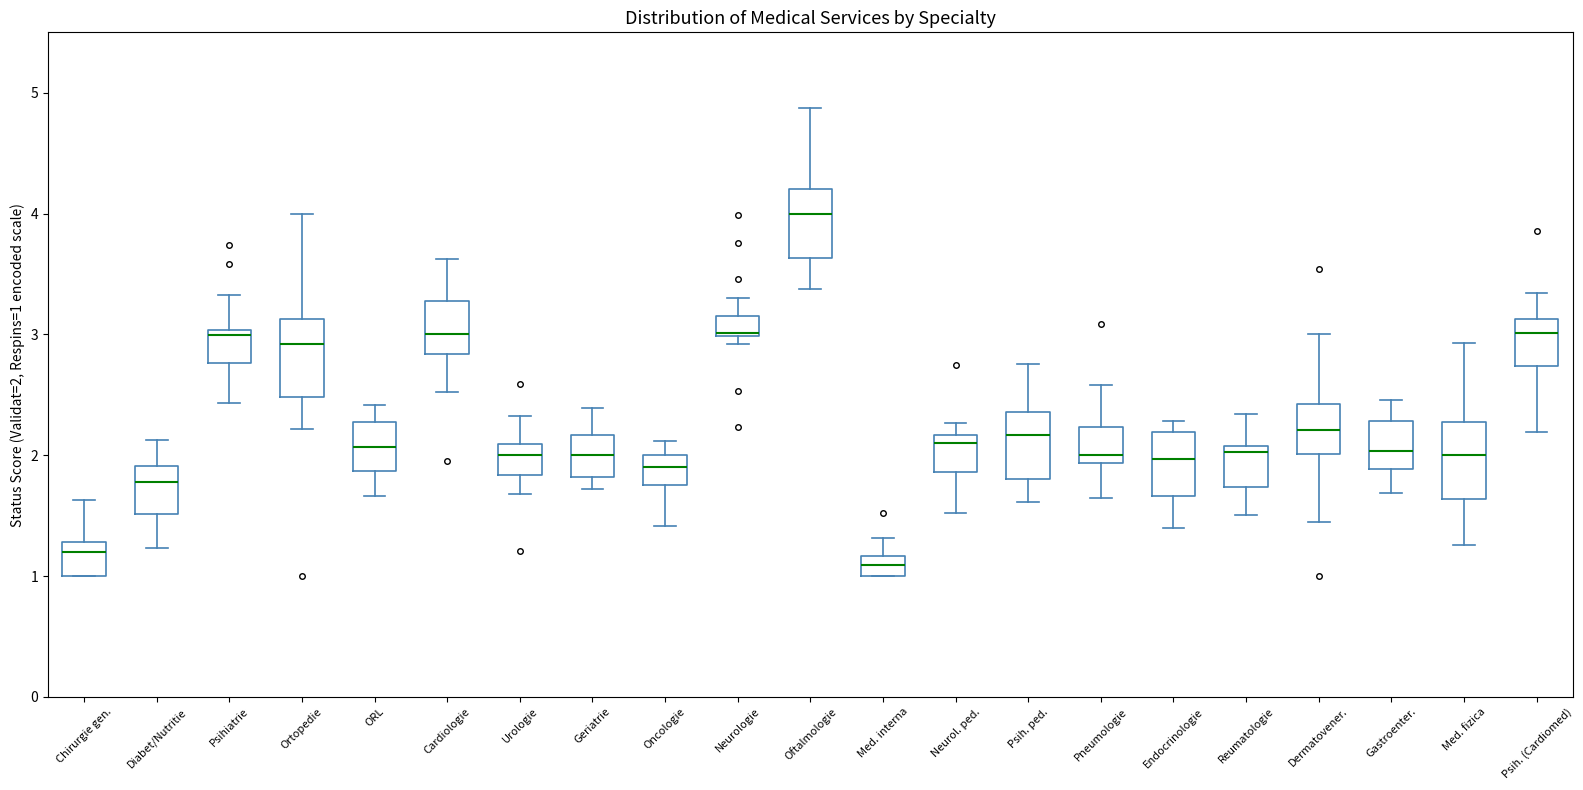

Reading left to right, read every box against the y-axis: the position of its median line, the range the box covers, and the ends of its whiskers. The values are not printed on the chart, so give them approximately, as read against the axis.

Chirurgie gen.: median 1.2, box 1.0 to 1.3, whiskers 1.0 to 1.6
Diabet/Nutritie: median 1.8, box 1.5 to 1.9, whiskers 1.2 to 2.1
Psihiatrie: median 3.0 (just below the box's upper edge), box 2.8 to 3.0, whiskers 2.4 to 3.3
Ortopedie: median 2.9, box 2.5 to 3.1, whiskers 2.2 to 4.0
ORL: median 2.1, box 1.9 to 2.3, whiskers 1.7 to 2.4
Cardiologie: median 3.0, box 2.8 to 3.3, whiskers 2.5 to 3.6
Urologie: median 2.0, box 1.8 to 2.1, whiskers 1.7 to 2.3
Geriatrie: median 2.0, box 1.8 to 2.2, whiskers 1.7 to 2.4
Oncologie: median 1.9, box 1.8 to 2.0, whiskers 1.4 to 2.1
Neurologie: median 3.0, box 3.0 to 3.2, whiskers 2.9 to 3.3
Oftalmologie: median 4.0, box 3.6 to 4.2, whiskers 3.4 to 4.9
Med. interna: median 1.1, box 1.0 to 1.2, whiskers 1.0 to 1.3
Neurol. ped.: median 2.1, box 1.9 to 2.2, whiskers 1.5 to 2.3
Psih. ped.: median 2.2, box 1.8 to 2.4, whiskers 1.6 to 2.8
Pneumologie: median 2.0, box 1.9 to 2.2, whiskers 1.6 to 2.6
Endocrinologie: median 2.0, box 1.7 to 2.2, whiskers 1.4 to 2.3
Reumatologie: median 2.0, box 1.7 to 2.1, whiskers 1.5 to 2.3
Dermatovener.: median 2.2, box 2.0 to 2.4, whiskers 1.4 to 3.0
Gastroenter.: median 2.0, box 1.9 to 2.3, whiskers 1.7 to 2.5
Med. fizica: median 2.0, box 1.6 to 2.3, whiskers 1.3 to 2.9
Psih. (Cardiomed): median 3.0, box 2.7 to 3.1, whiskers 2.2 to 3.3